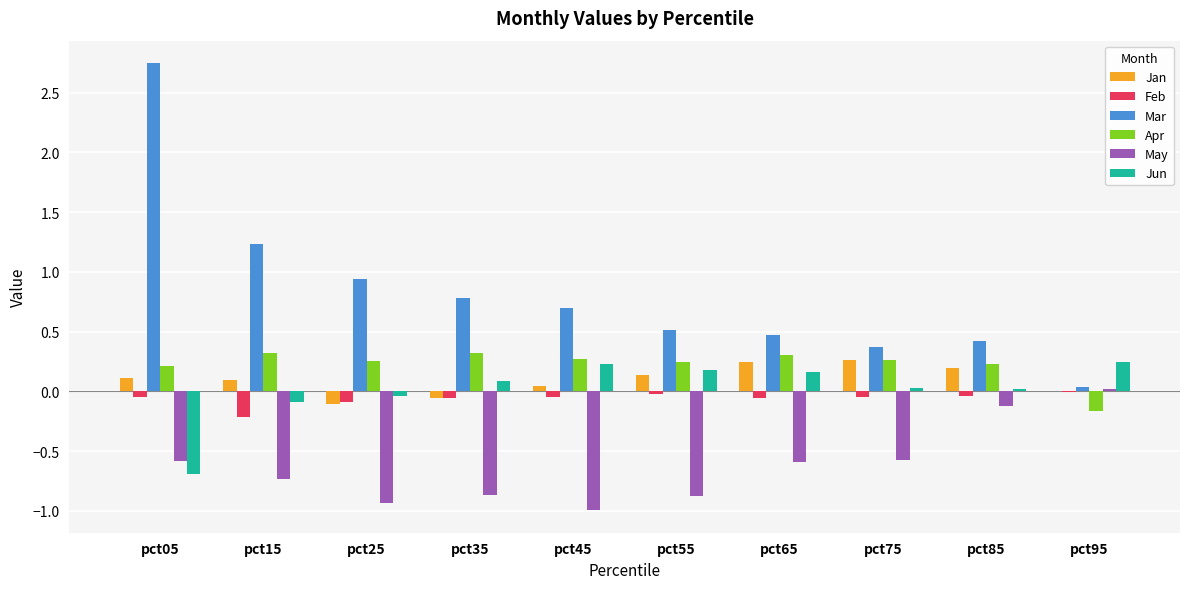

What is the sum of all May values?

-6.2